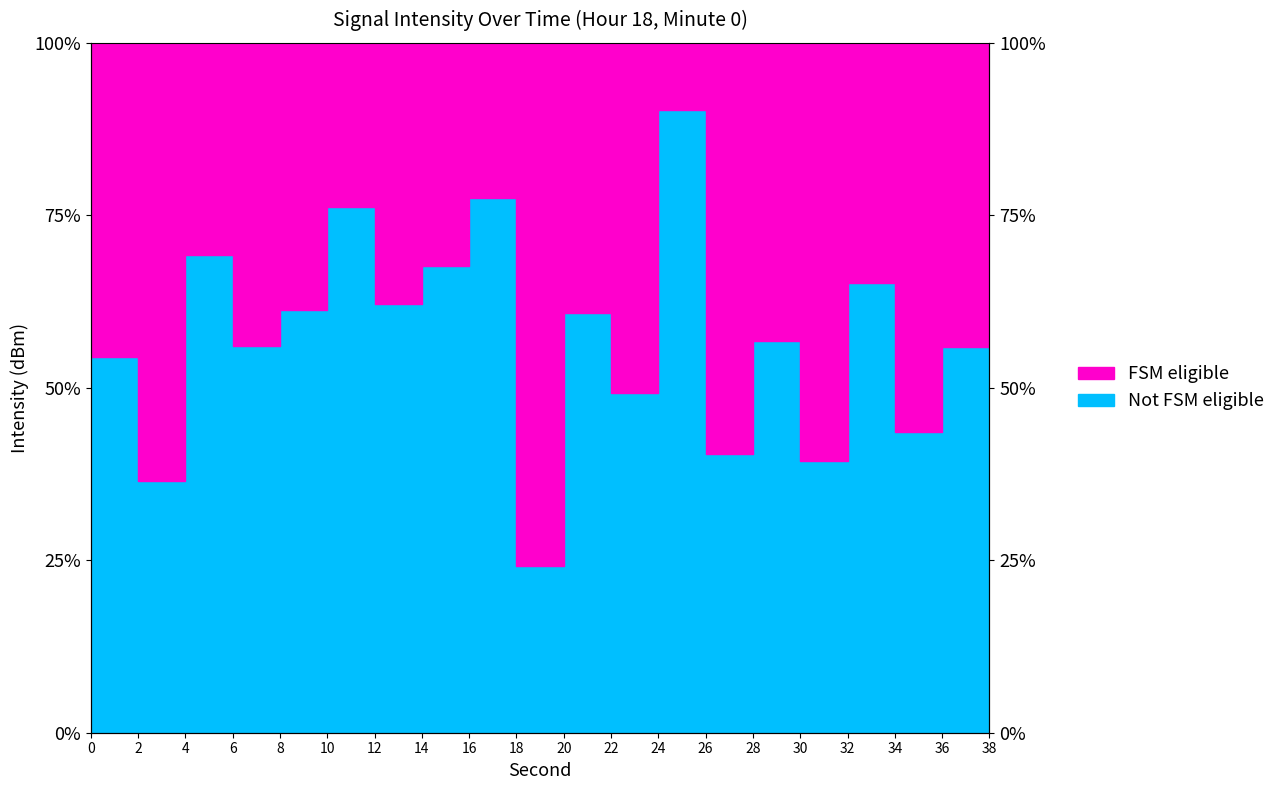

What is the sum of all values?

1151.6